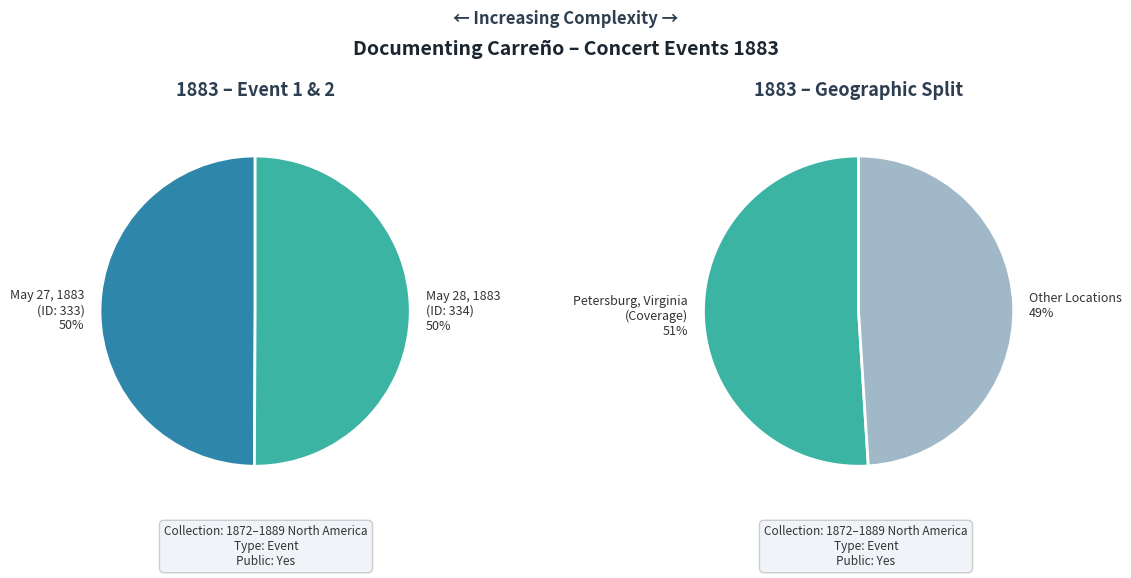

How much of the chart is everything except Academy of Music (May 28, 1883)?

49.9%